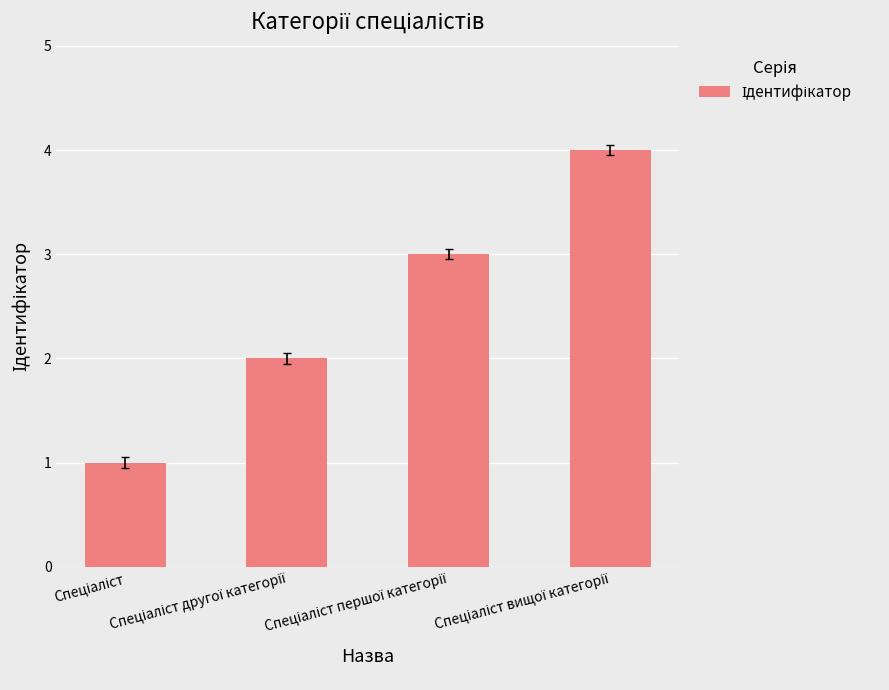

What is the maximum value shown in the chart?

4